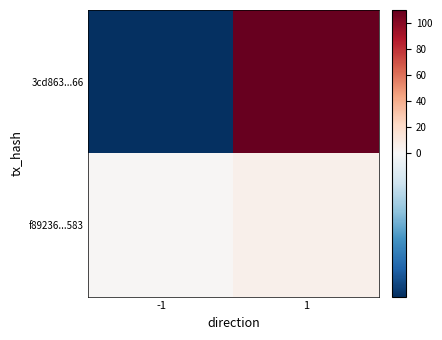

At which category is the sum across all series the highest?

1